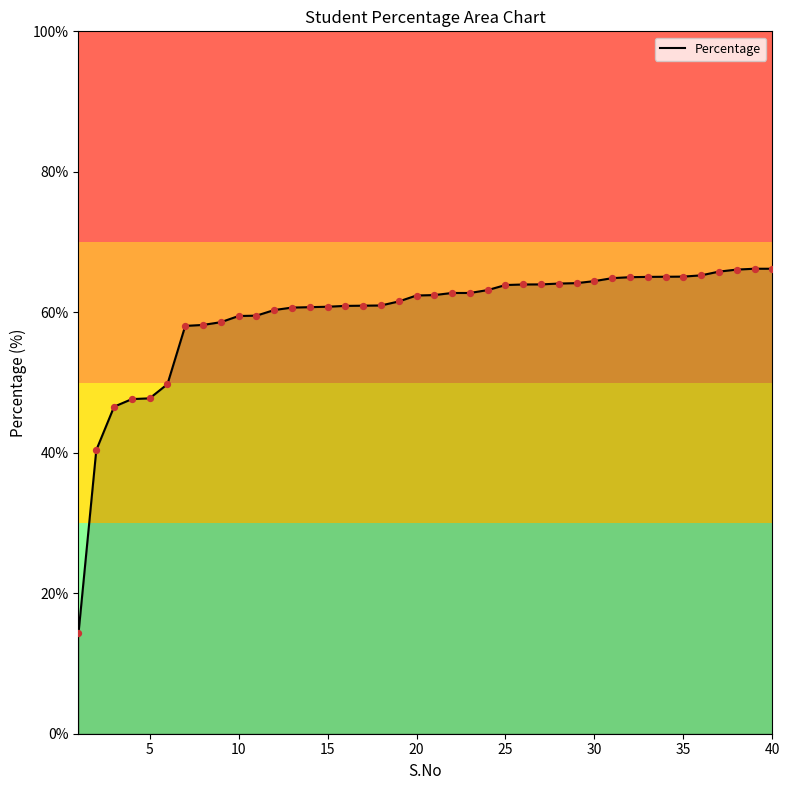

What is the smallest value displayed?

14.3